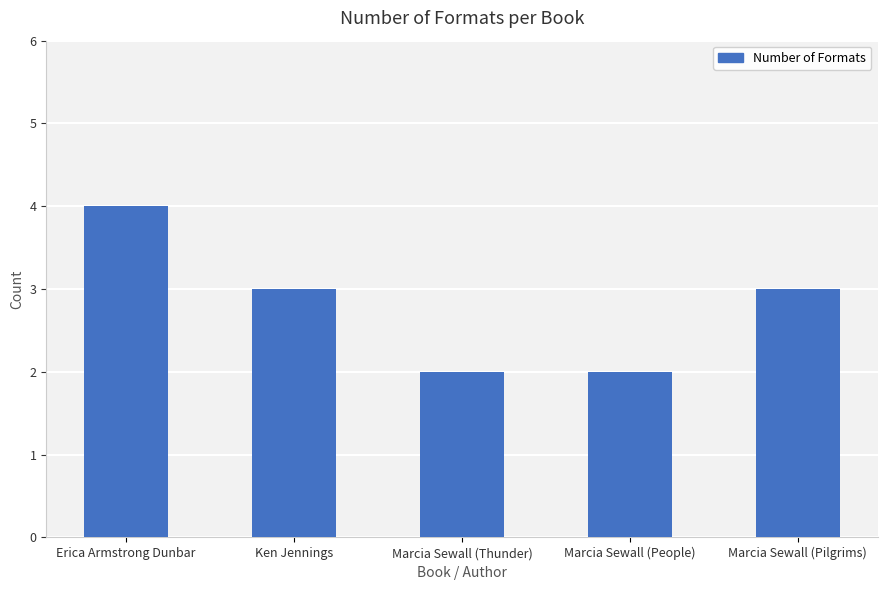

What is the maximum value shown in the chart?

4